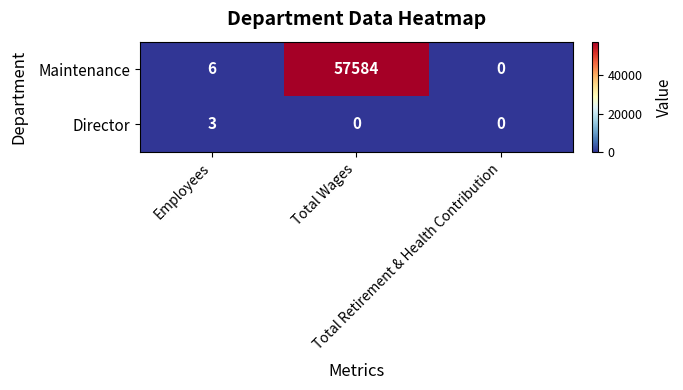

What is the sum of all Maintenance values?

57590